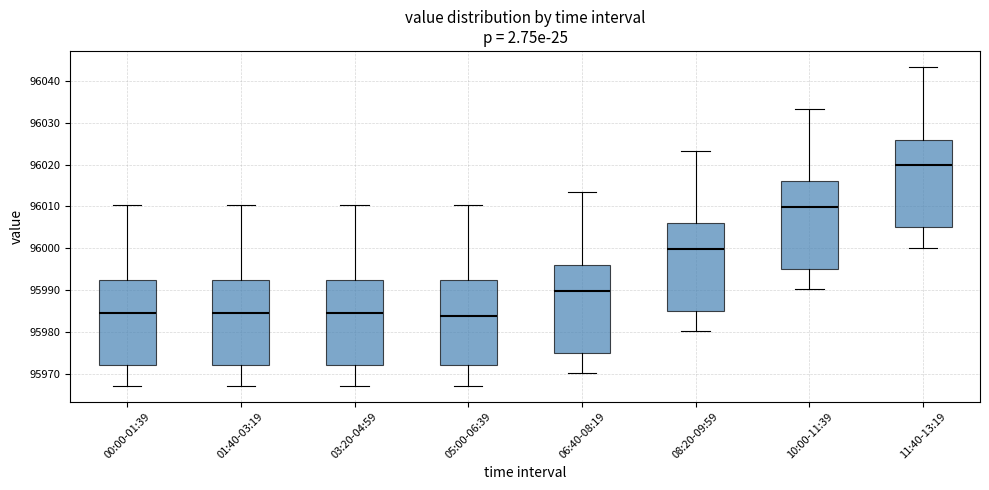

Reading left to right, read every box against the y-axis: the position of its median line, the range the box covers, and the ends of its whiskers. The values are not printed on the chart, so give them approximately, as read against the axis.

00:00-01:39: median 95985, box 95972 to 95992, whiskers 95967 to 96010
01:40-03:19: median 95985, box 95972 to 95992, whiskers 95967 to 96010
03:20-04:59: median 95985, box 95972 to 95992, whiskers 95967 to 96010
05:00-06:39: median 95984, box 95972 to 95992, whiskers 95967 to 96010
06:40-08:19: median 95990, box 95975 to 95996, whiskers 95970 to 96013
08:20-09:59: median 96000, box 95985 to 96006, whiskers 95980 to 96023
10:00-11:39: median 96010, box 95995 to 96016, whiskers 95990 to 96033
11:40-13:19: median 96020, box 96005 to 96026, whiskers 96000 to 96043